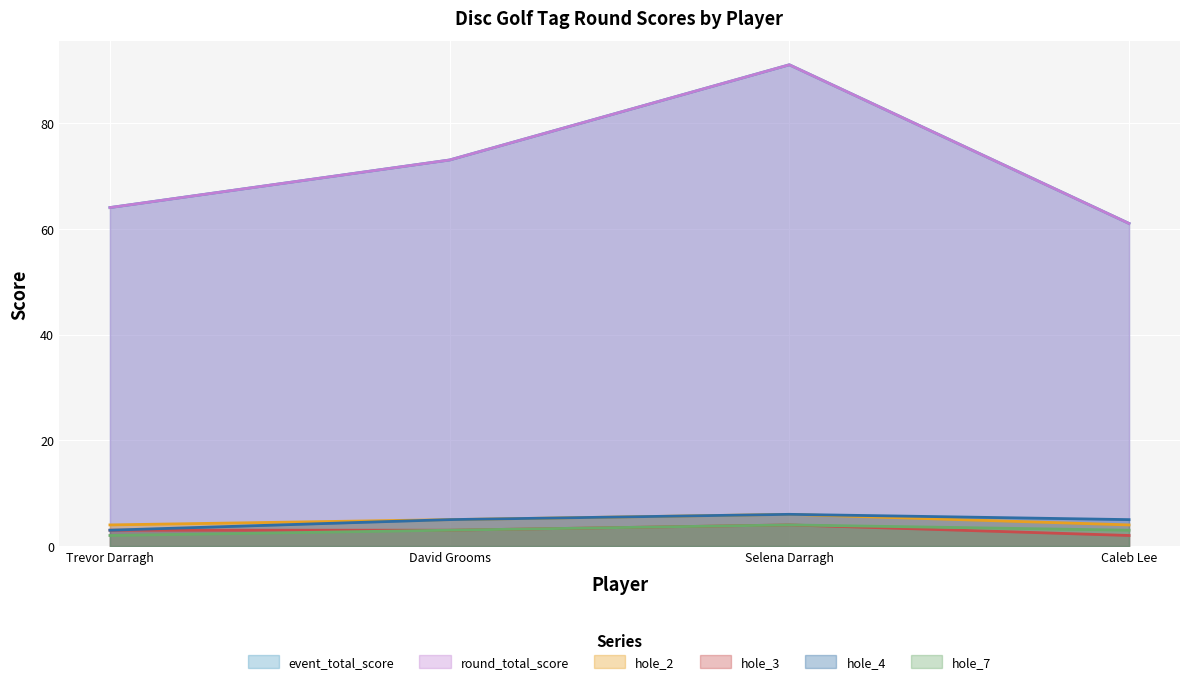

The value of round_total_score at Selena Darragh is 21. True or false?

False